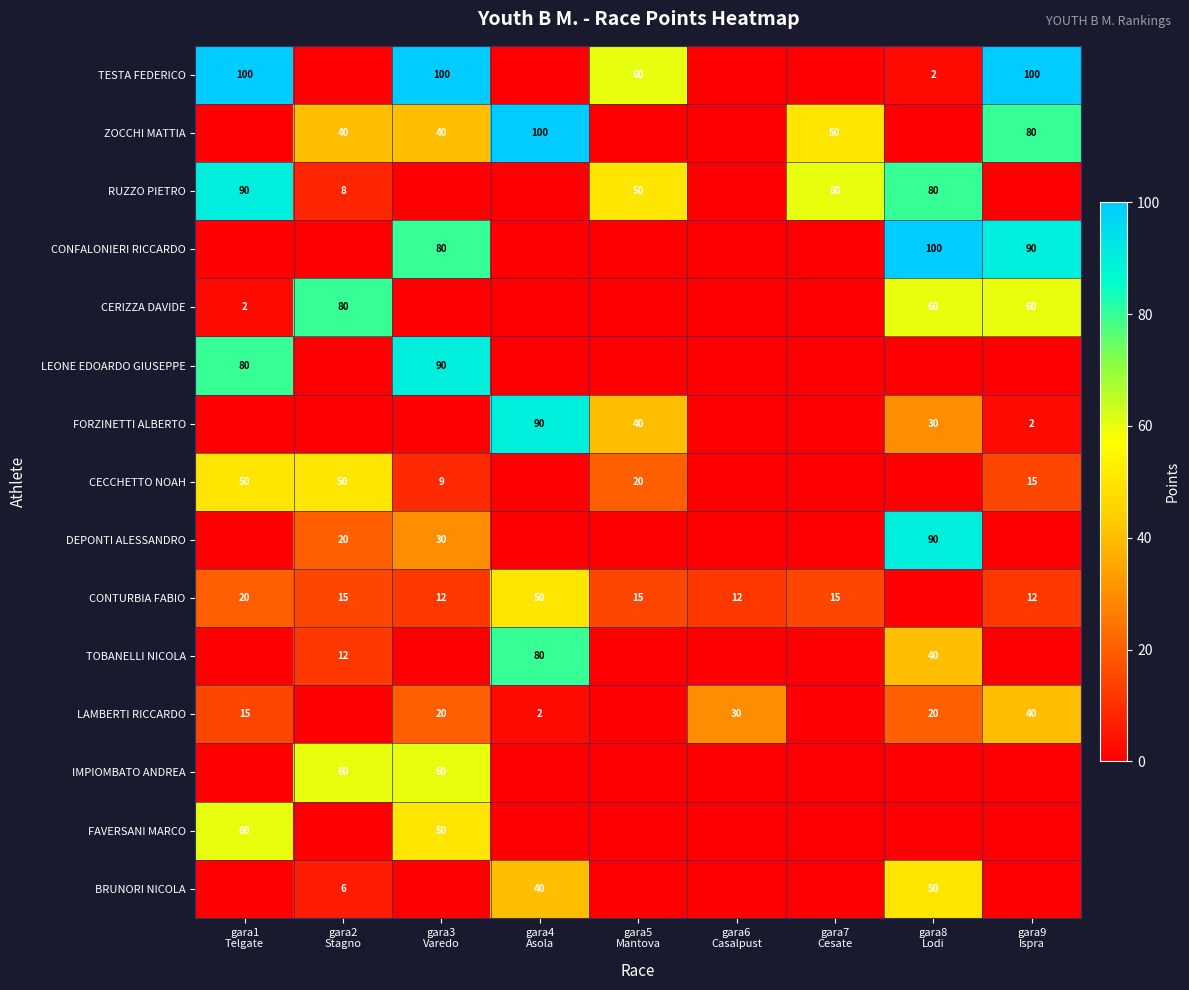

What is the sum of all RUZZO PIETRO values?

288